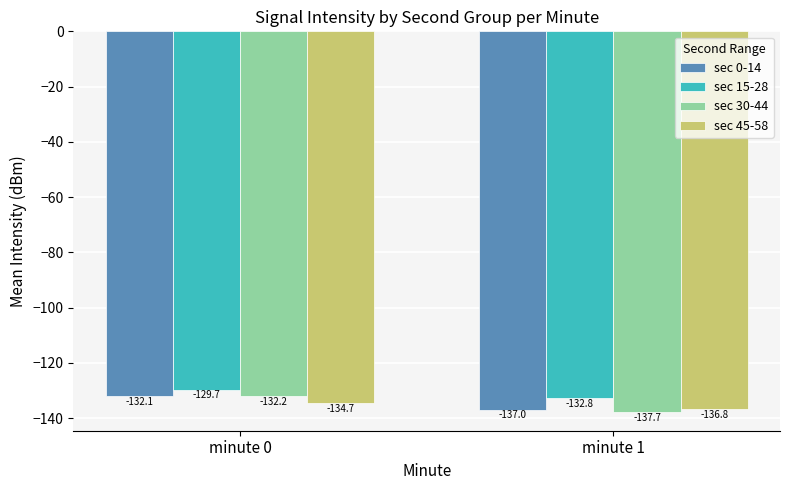

The sec 0-14 series shows -137.0 at minute 1. True or false?

True